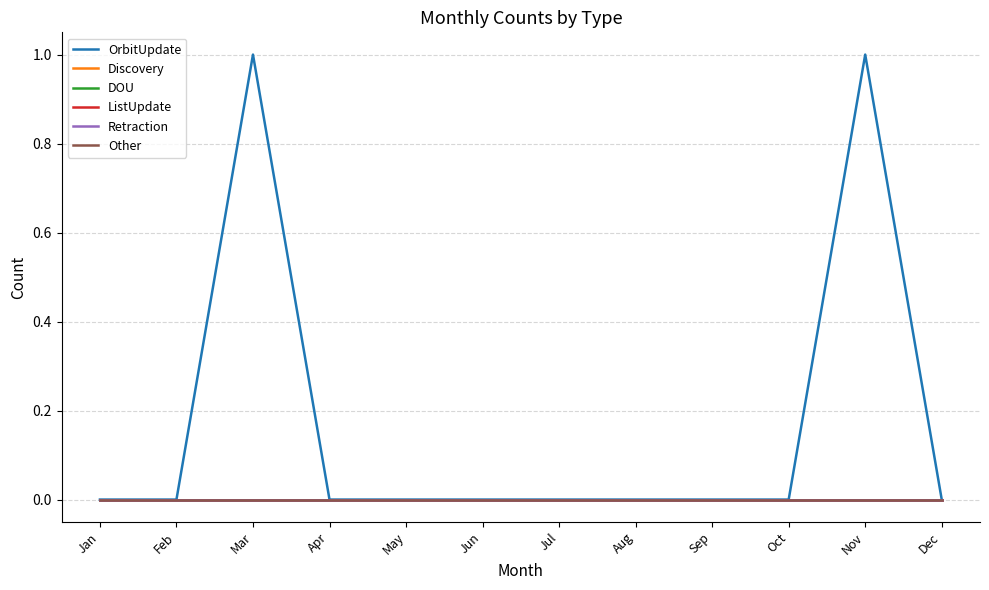

Does the chart display data point markers on the line(s)?

No